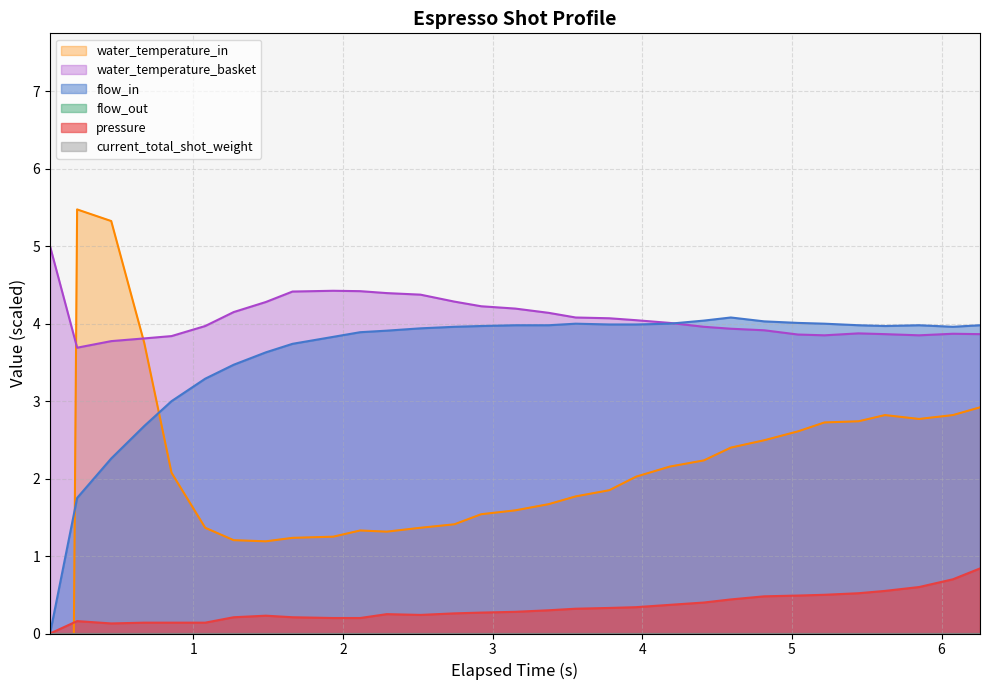

What is the highest value of the water_temperature_basket series?

5.0